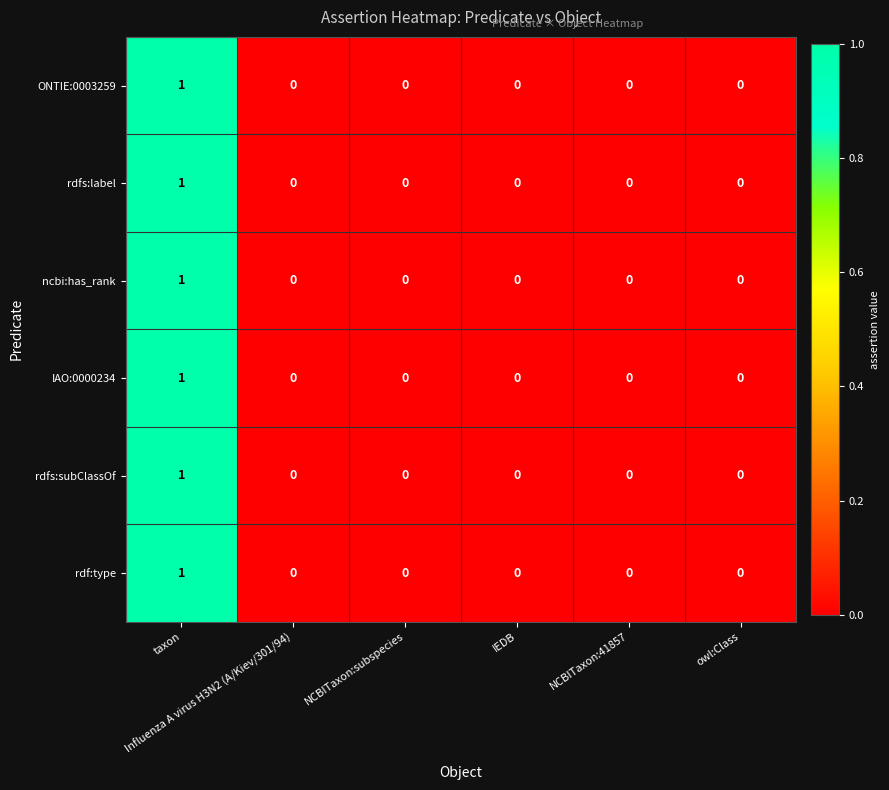

At owl:Class, list the series in order from largest to smallest.

ONTIE:0003259, rdfs:label, ncbi:has_rank, IAO:0000234, rdfs:subClassOf, rdf:type